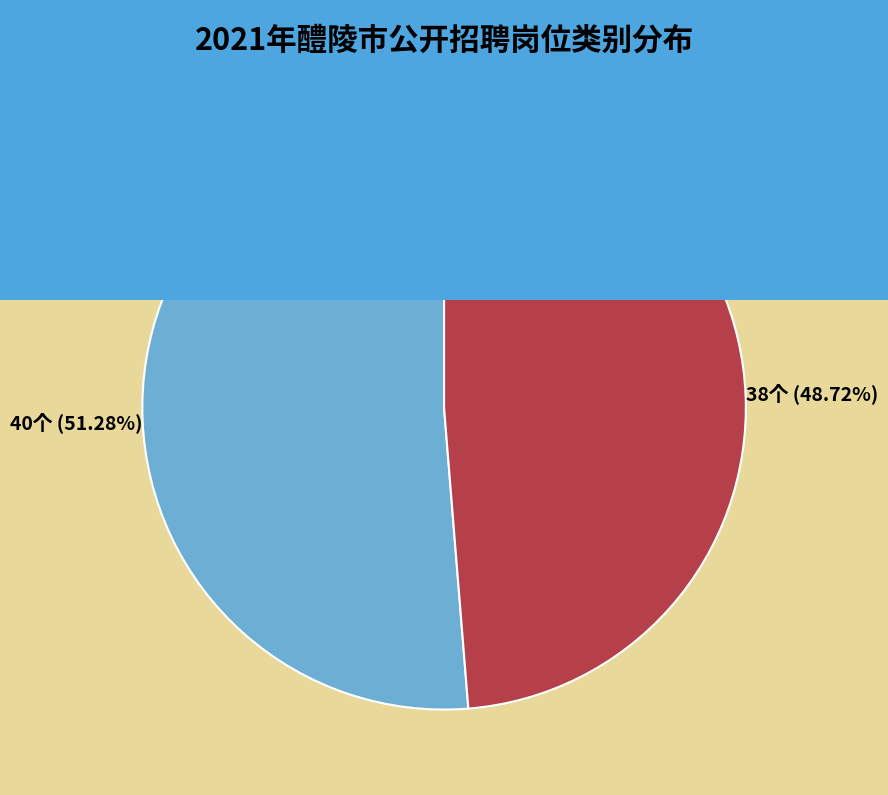

Rank the categories by value from highest to lowest.

管理, 专技